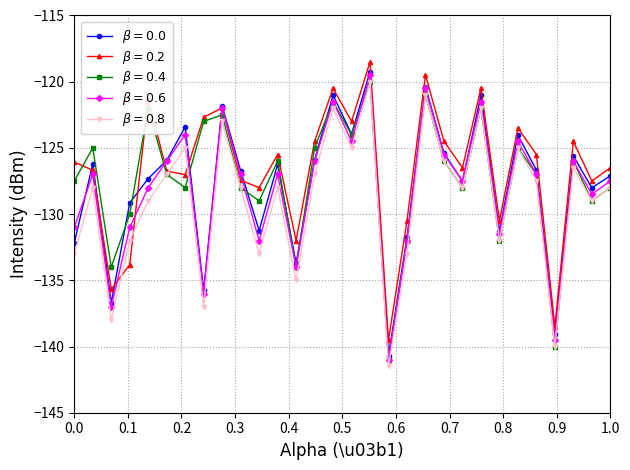

What is the minimum value shown in the chart?

-141.5